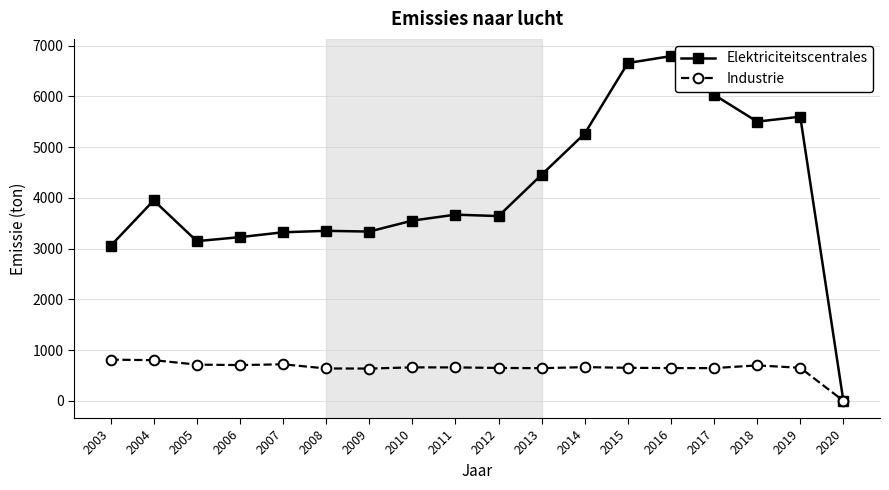

What are all the series names shown in the legend?

Elektriciteitscentrales, Industrie